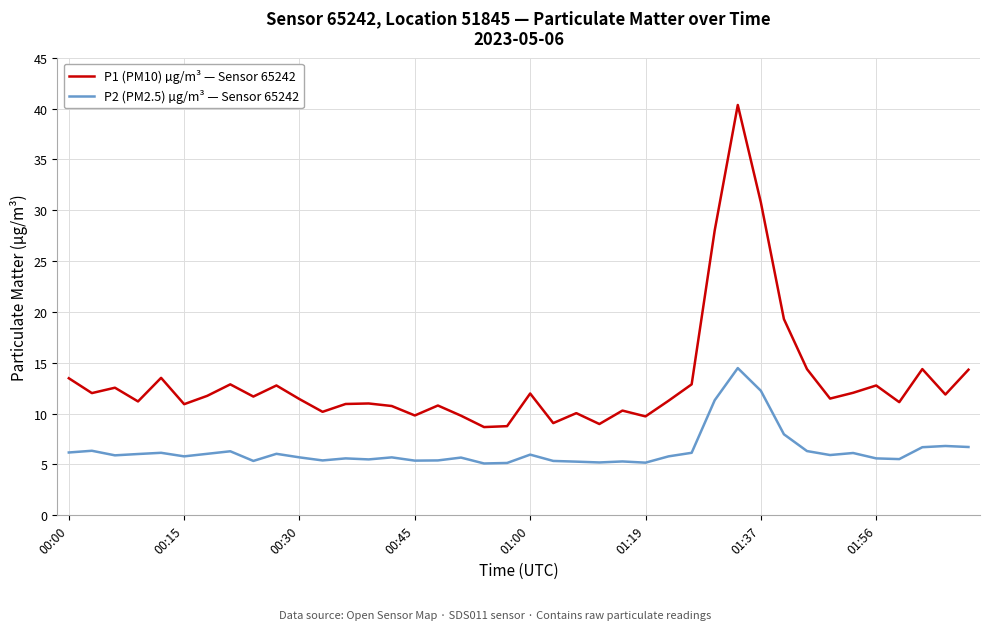

List the series in order of their overall mean, highest first.

P1 (PM10) µg/m³ — Sensor 65242, P2 (PM2.5) µg/m³ — Sensor 65242